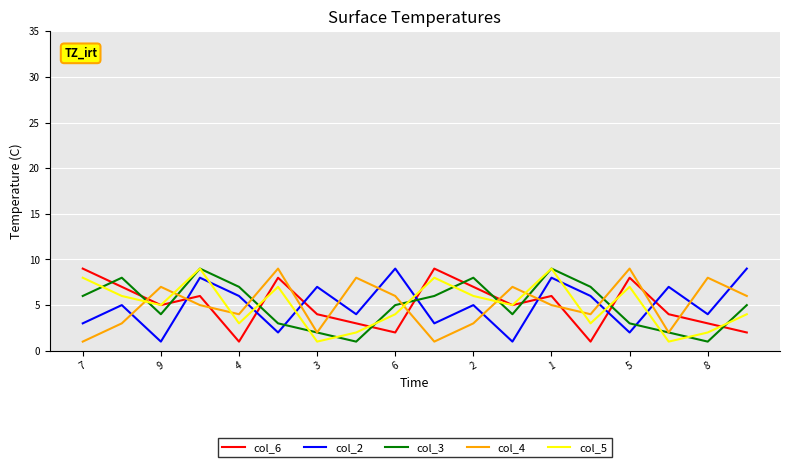

In col_2, how many points are lower than both neighbors (excluding endpoints)?

7